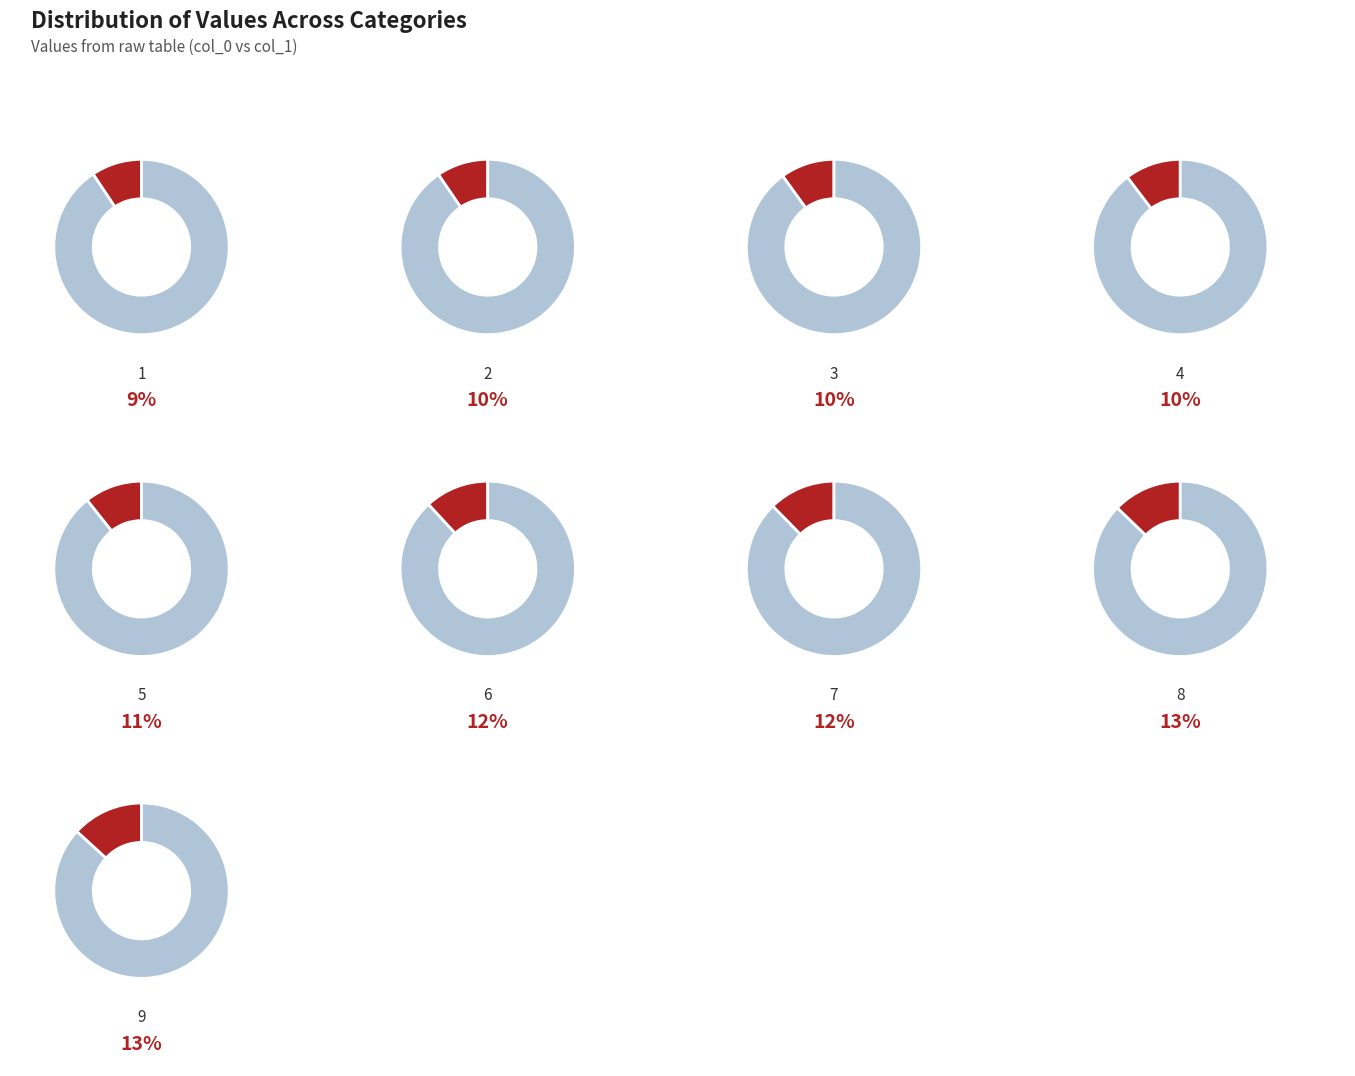

What percentage do 6 and 5 together represent?

22.5%